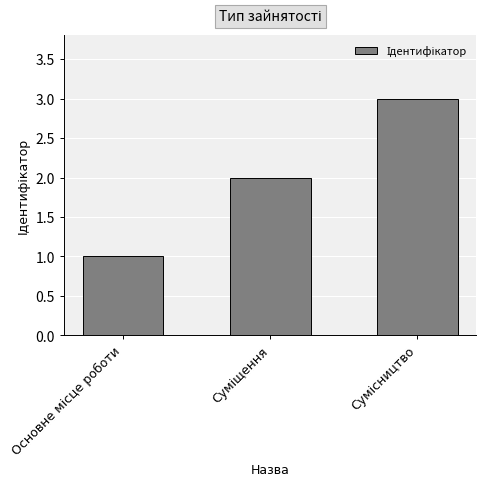

What is the greatest value displayed?

3